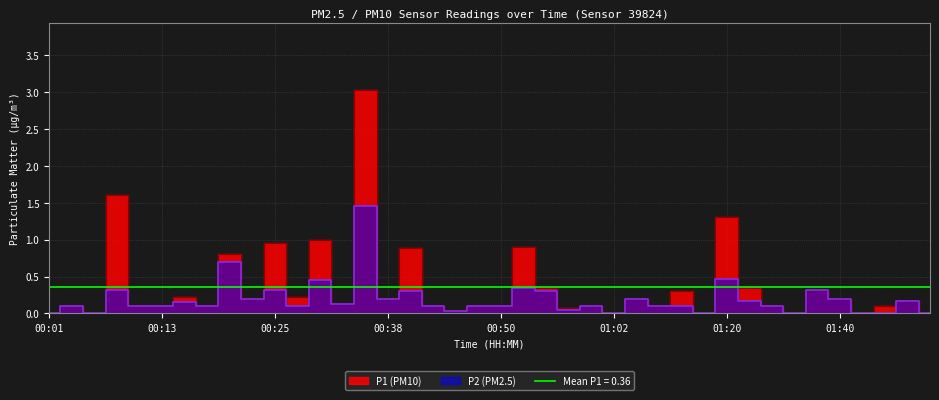

At which category is the sum across all series the highest?

00:35